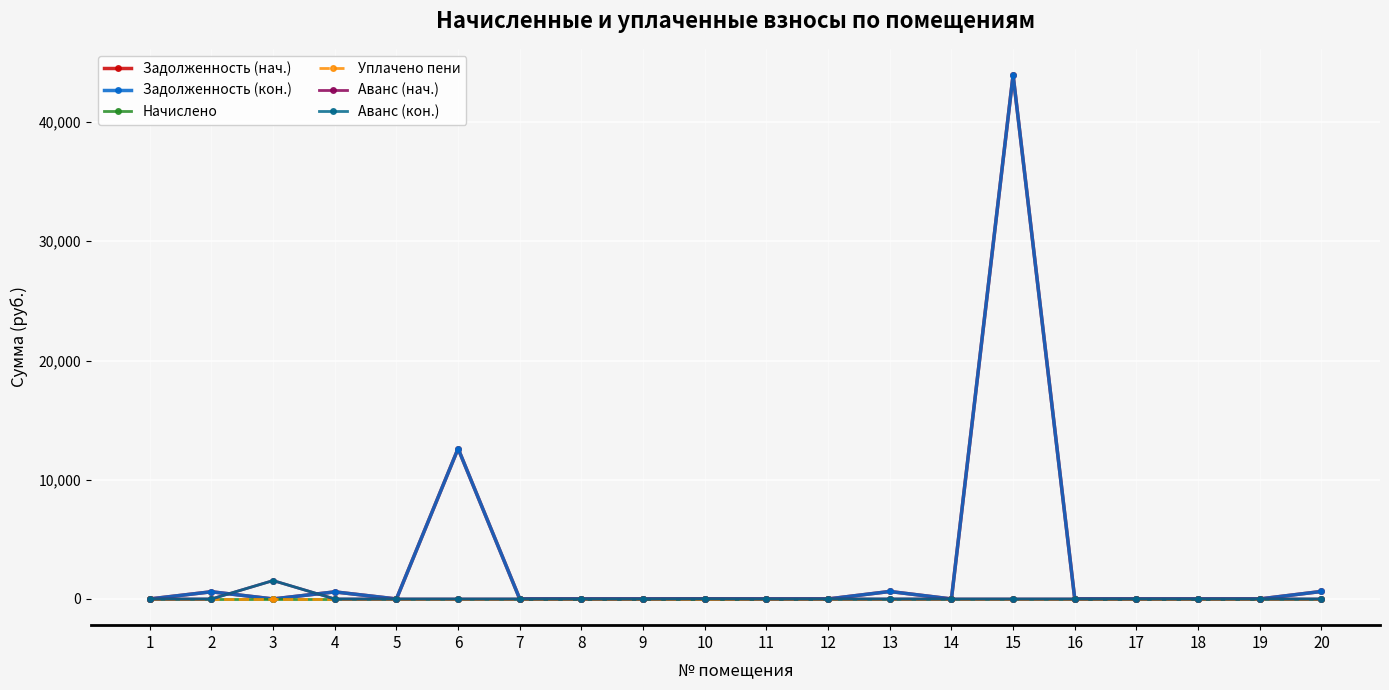

Does the chart have visible grid lines?

Yes